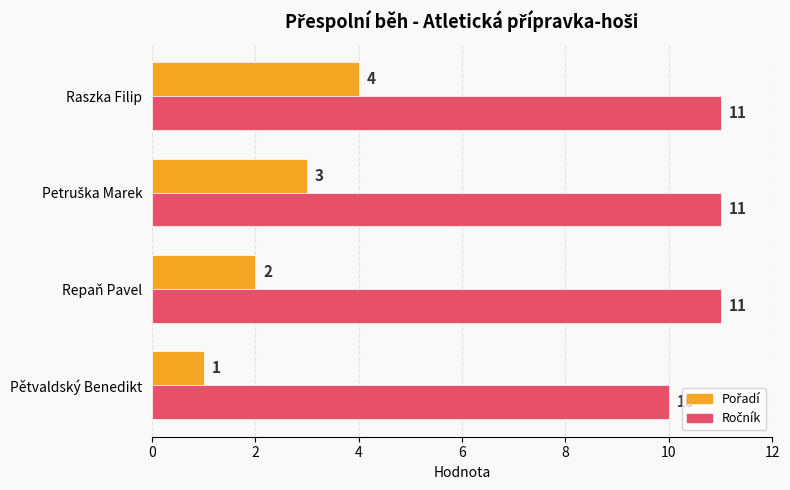

At which category is the sum across all series the highest?

Raszka Filip